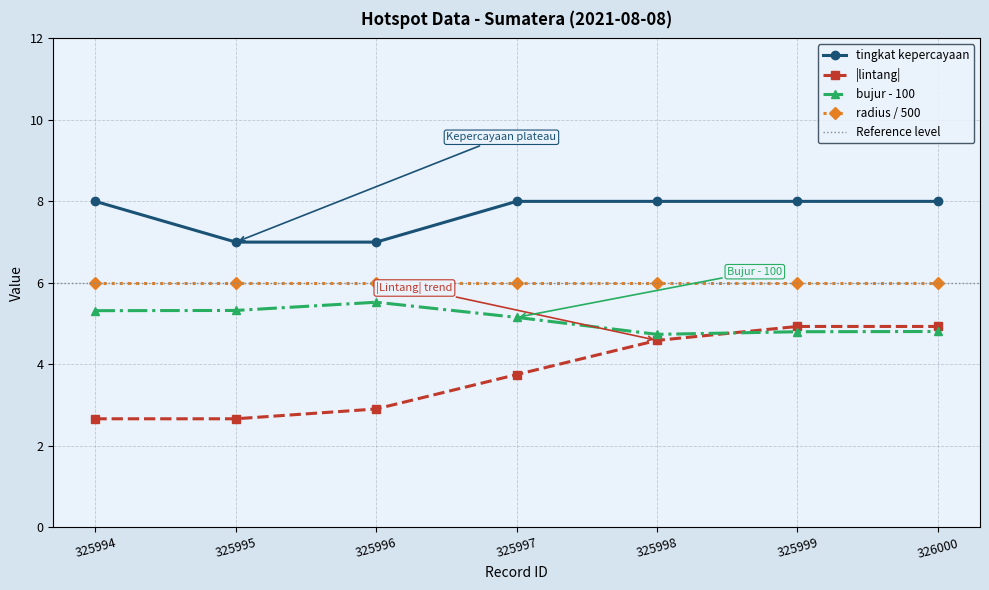

Does the chart have visible grid lines?

Yes